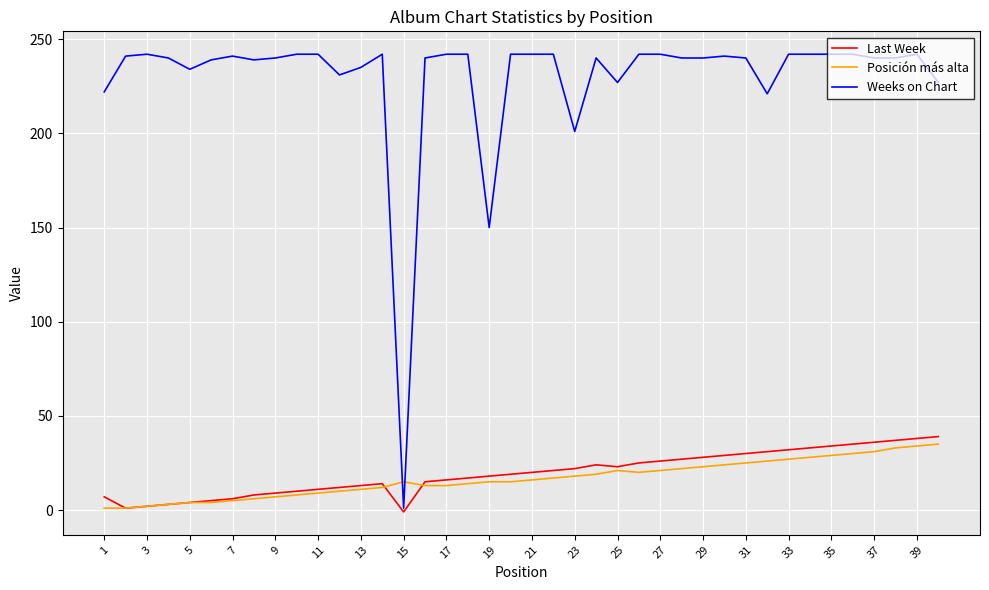

What is the maximum value shown in the chart?

242